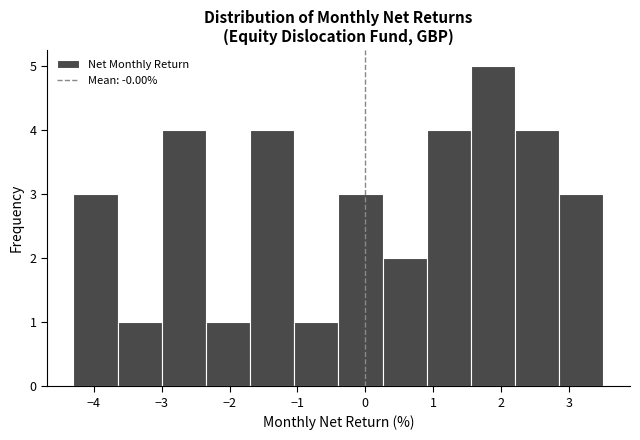

Which range on the x-axis has the tallest bar?

1.6 to 2.2